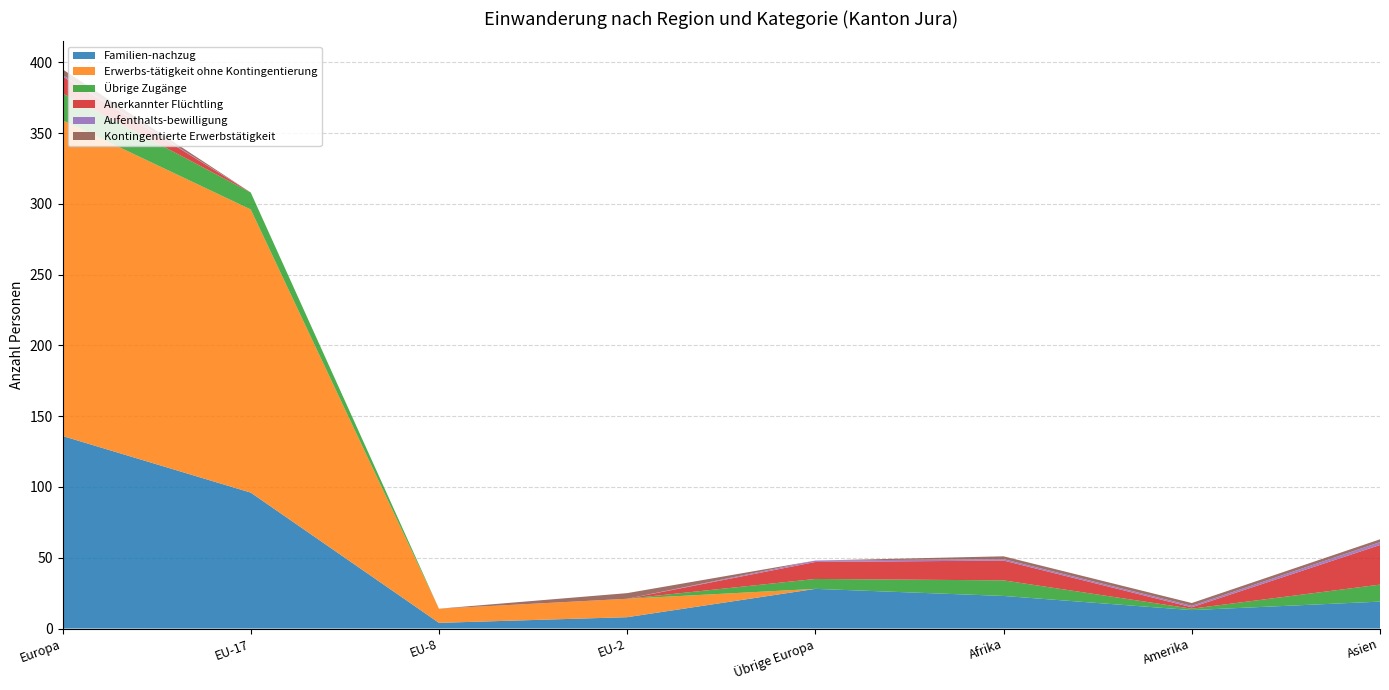

Reading left to right, list all the values displayed in this chart.

Familien-nachzug: 136	96	4	8	28	23	13	19
Erwerbs-tätigkeit ohne Kontingentierung: 223	200	10	13	0	0	0	0
Übrige Zugänge: 19	12	0	0	7	11	1	12
Anerkannter Flüchtling: 12	0	0	0	12	14	1	28
Aufenthalts-bewilligung: 1	0	0	0	1	1	1	2
Kontingentierte Erwerbstätigkeit: 4	0	0	4	0	2	2	2